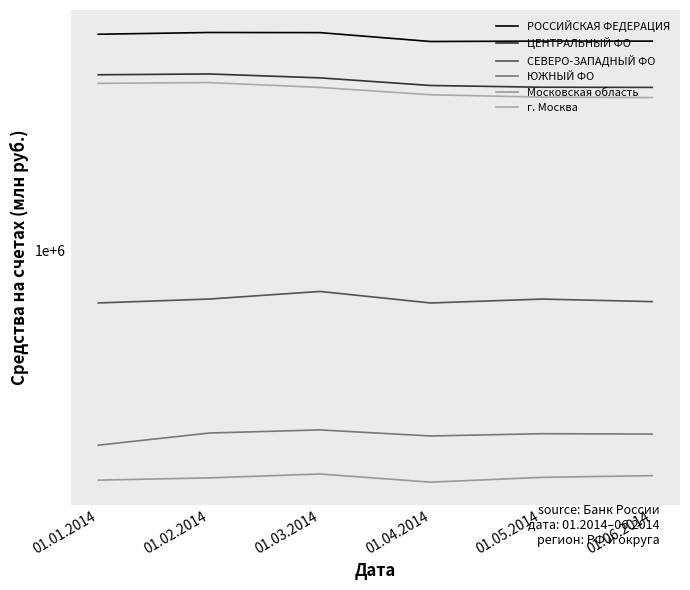

Which has a higher value, 01.05.2014 or 01.06.2014?

01.05.2014